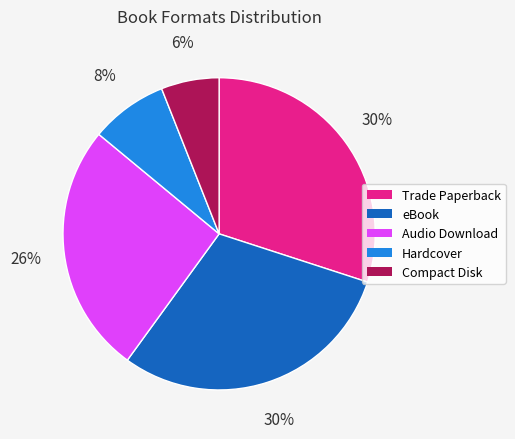

How many slices are in this pie chart?

5